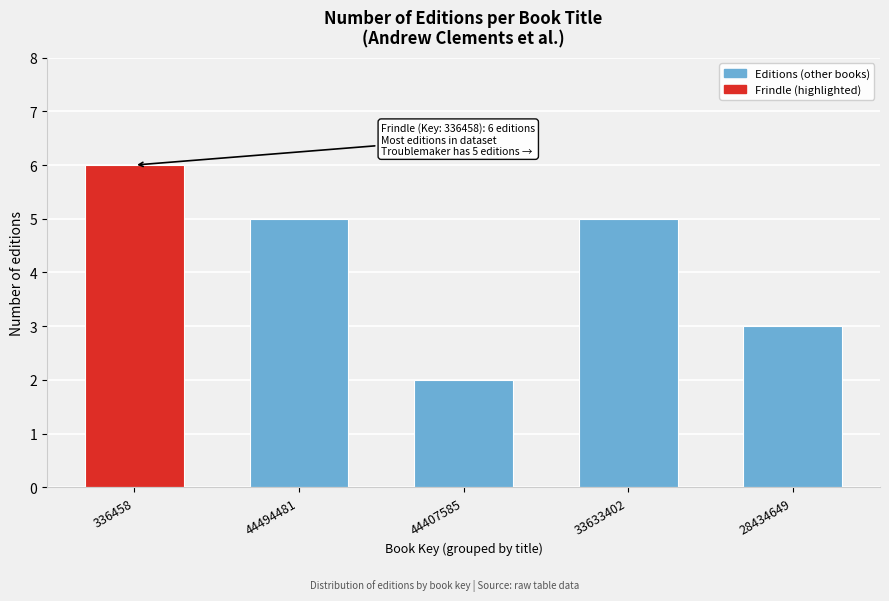

Reading left to right, list all the values displayed in this chart.

336458=6	44494481=5	44407585=2	33633402=5	28434649=3